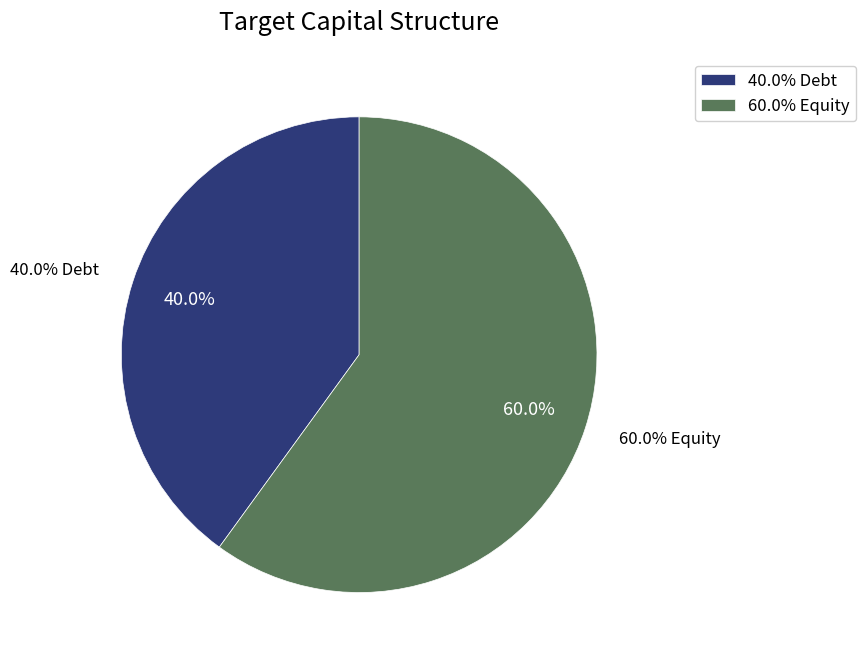

Rank the categories by value from highest to lowest.

Equity, Debt